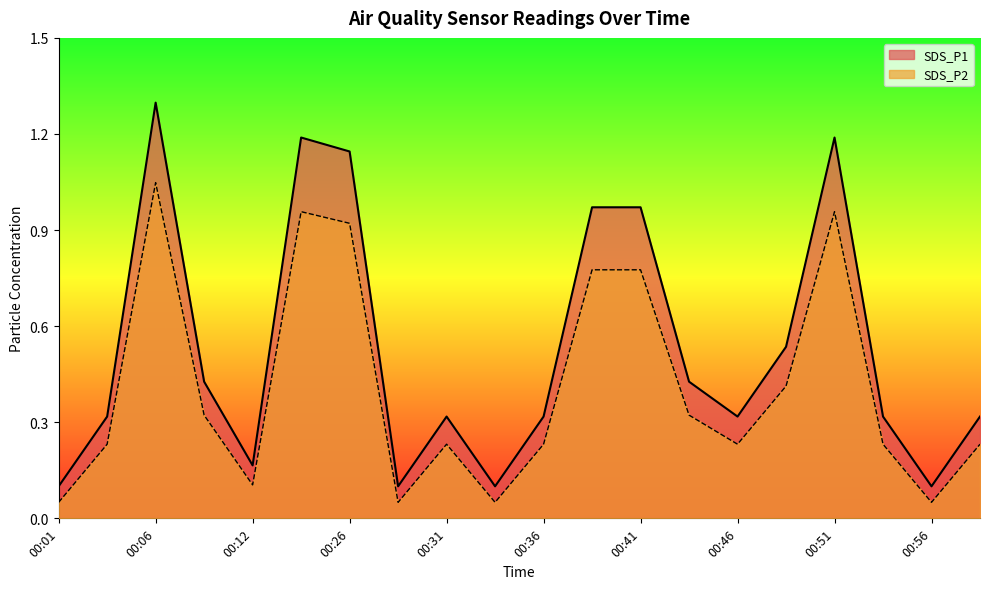

At which category is the sum across all series the highest?

00:06